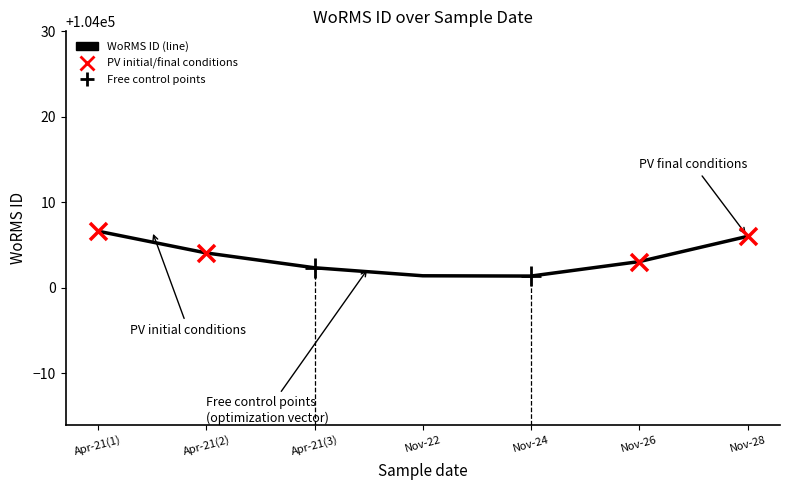

Approximately how many times larger is the value at Apr-21(1) compared to Nov-26?

1.0